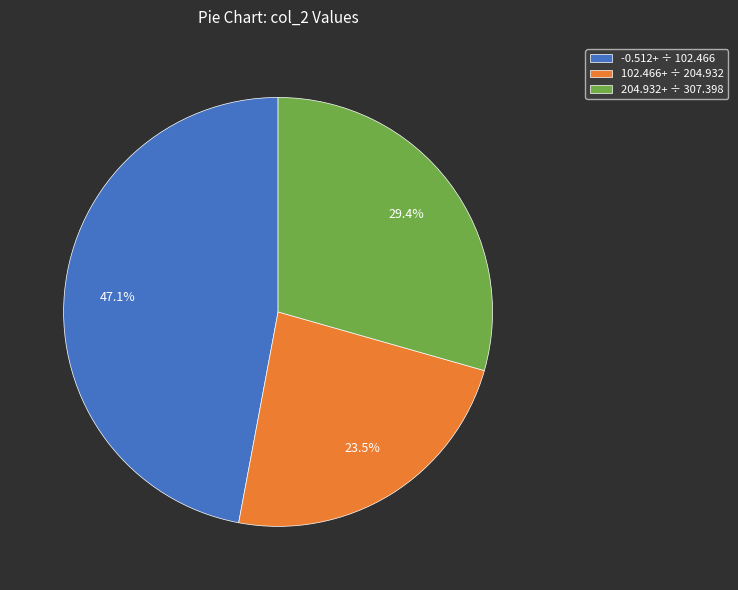

How much of the chart is everything except -0.512+ ÷ 102.466?

52.9%